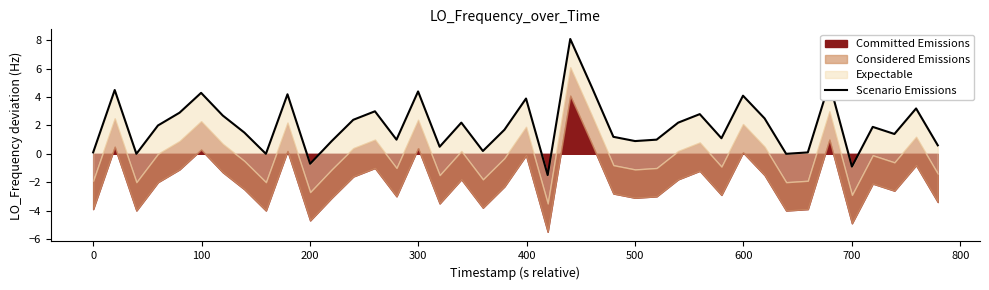

How many lines are shown in the chart?

1